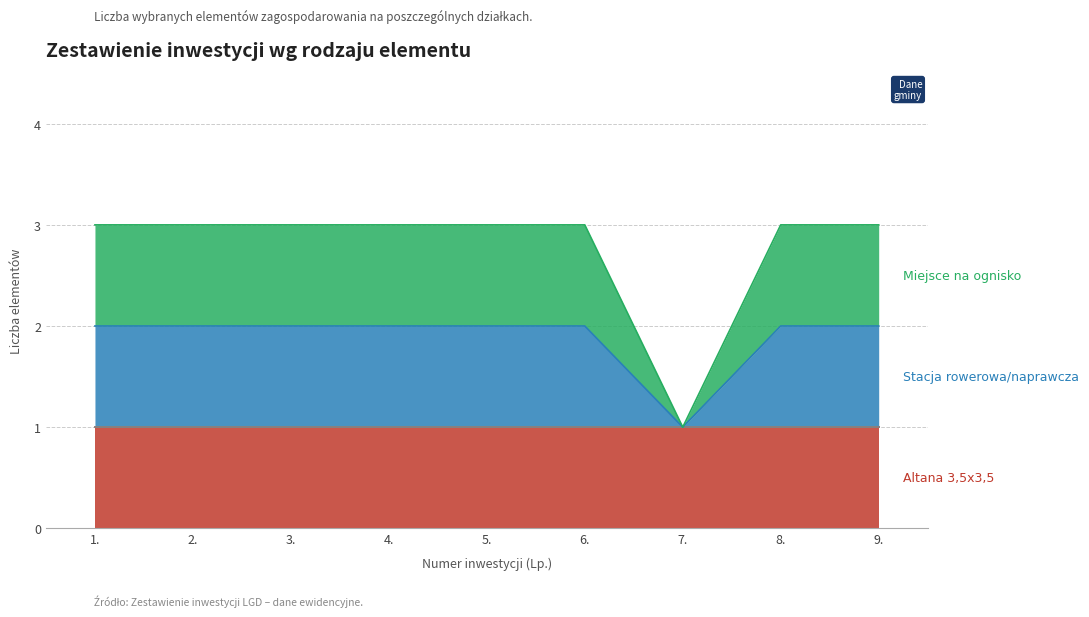

Which series has the widest spread of values?

Miejsce na ognisko